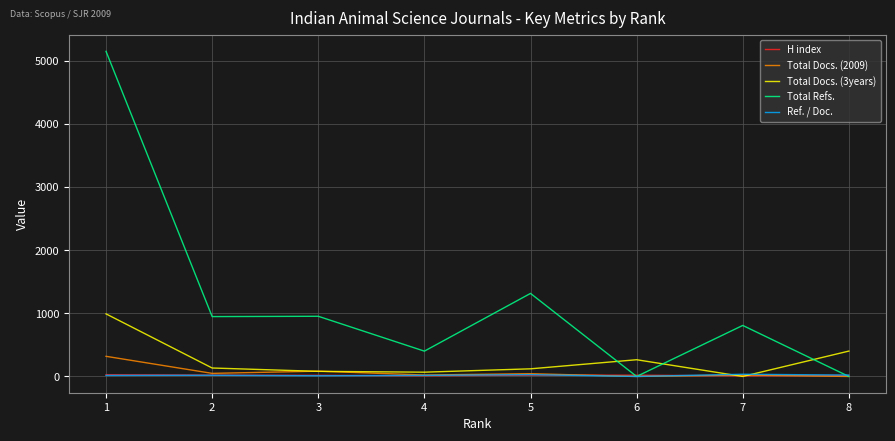

Which category has the highest value in the Total Docs. (3years) series?

1